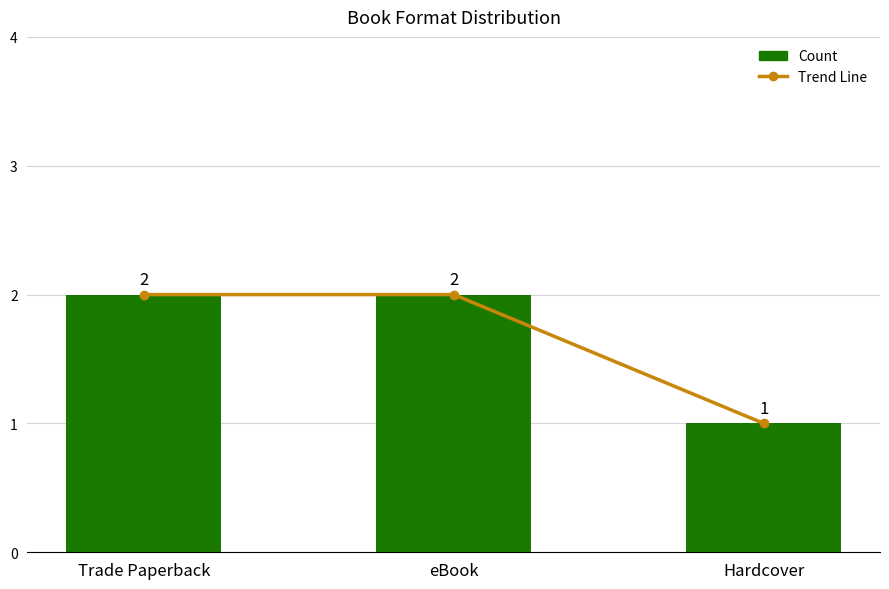

List the series in order of their peak value, lowest first.

Trend Line, Count